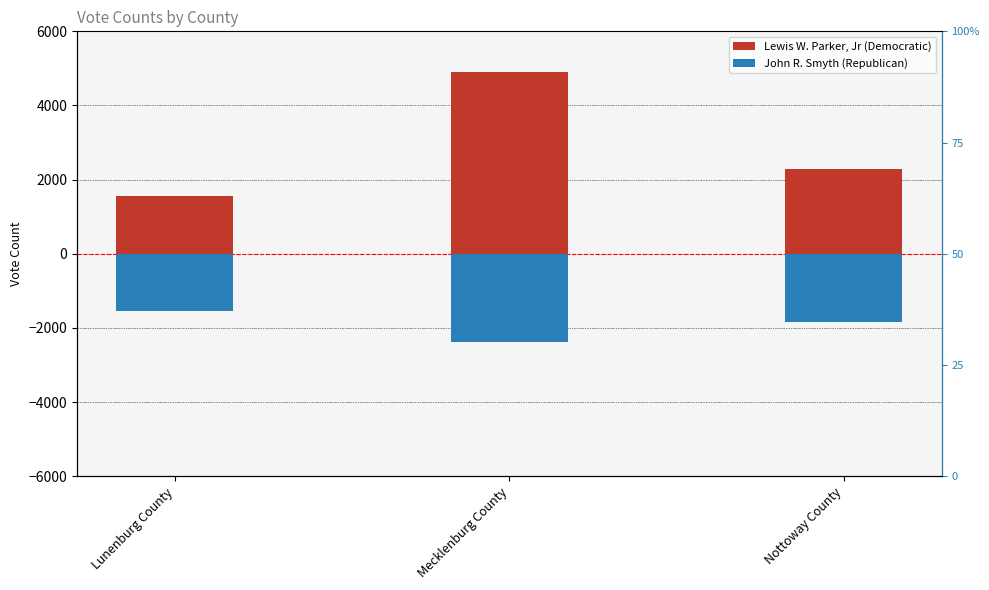

True or false: Lewis W. Parker, Jr (Democratic) has a value of 1553 at Lunenburg County.

True